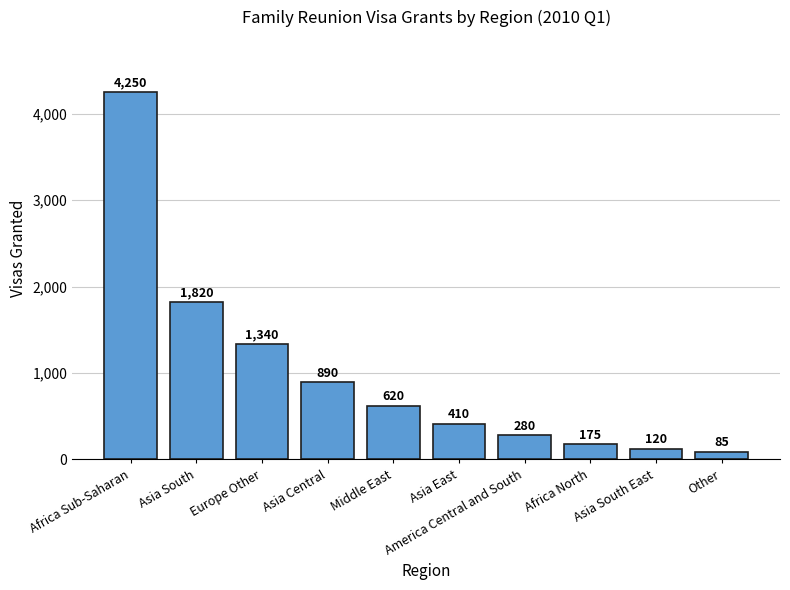

Rank the categories by value from lowest to highest.

Other, Asia South East, Africa North, America Central and South, Asia East, Middle East, Asia Central, Europe Other, Asia South, Africa Sub-Saharan